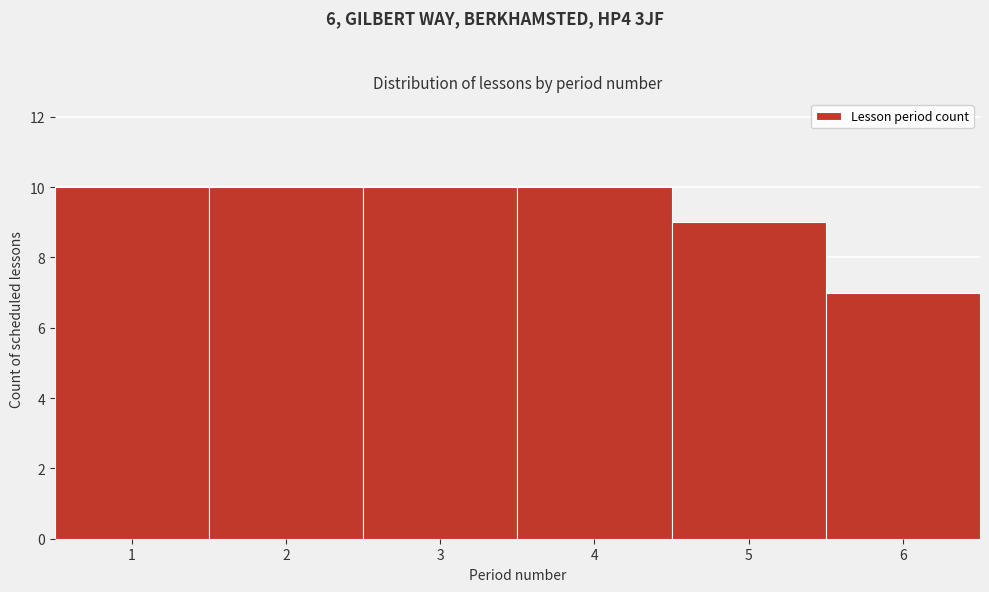

How tall is the bar that spans 5.5 to 6.5 on the x-axis? The values are not printed on the chart, so give them approximately, as read against the axis.

7